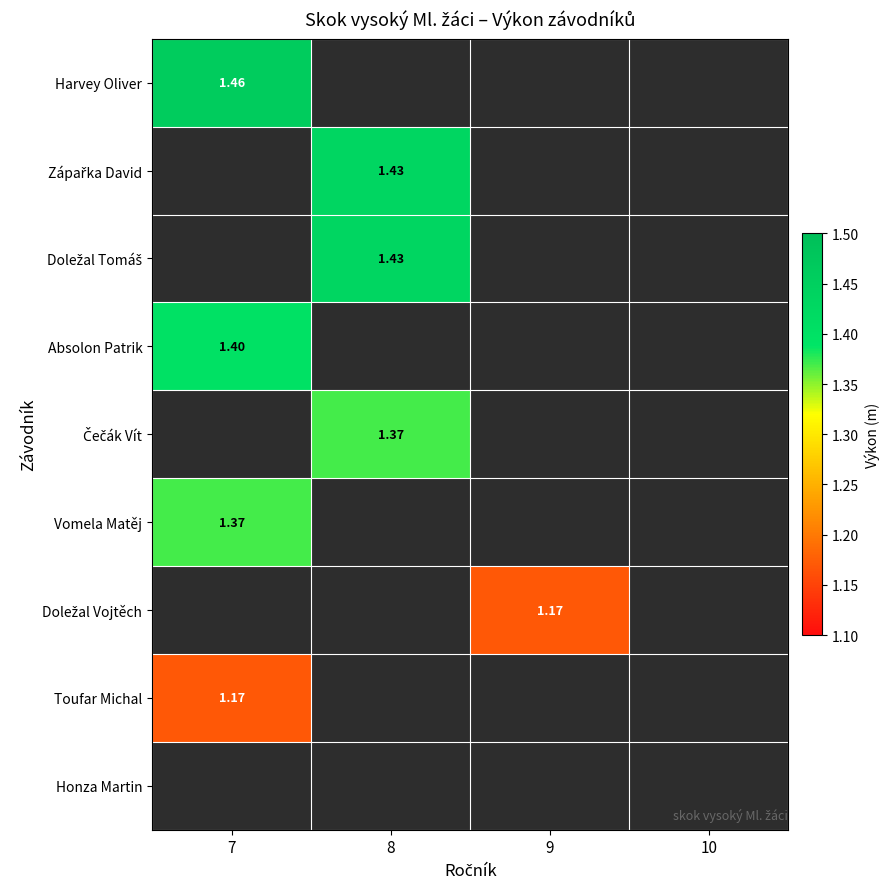

Which category has the lowest value in the Absolon Patrik series?

7